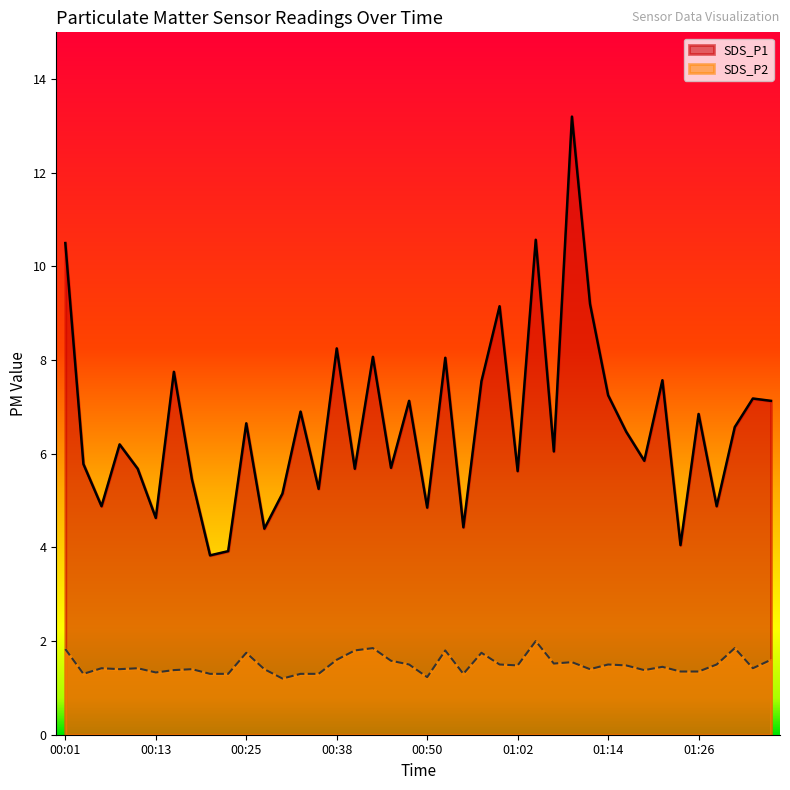

What is the label of the 25th point from the left?

01:00